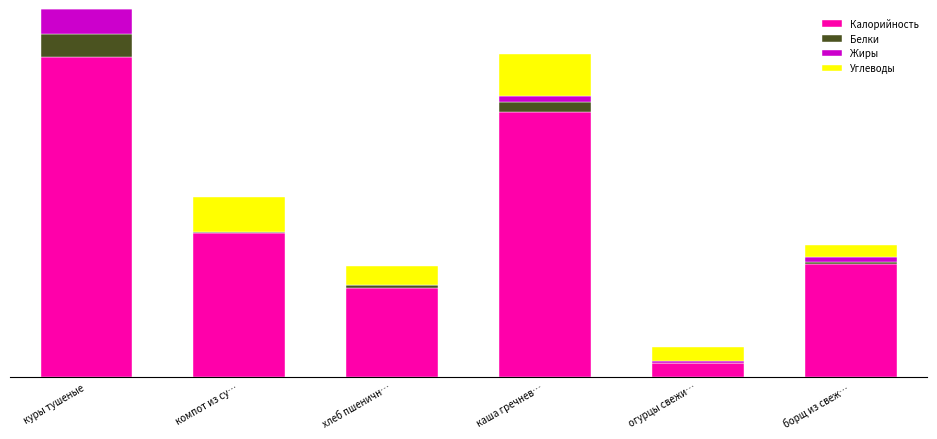

Between хлеб пшеничн… and огурцы свежи…, which series saw the biggest shift?

Калорийность